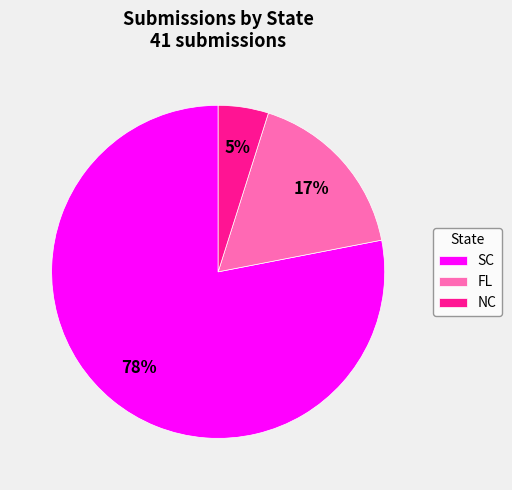

Rank the categories by value from lowest to highest.

NC, FL, SC